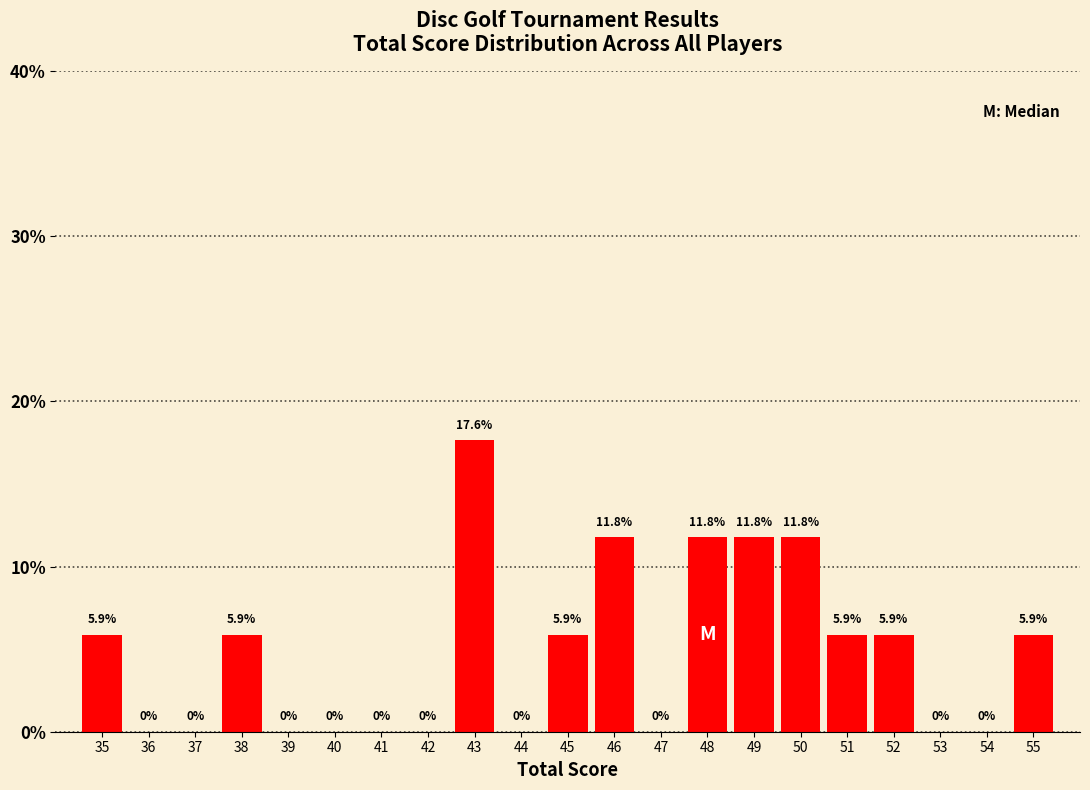

Where does the data first go above 5?

35